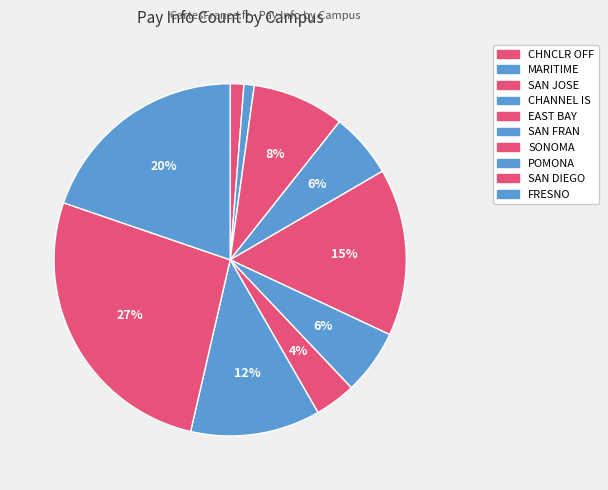

How many segments does this pie chart have?

10